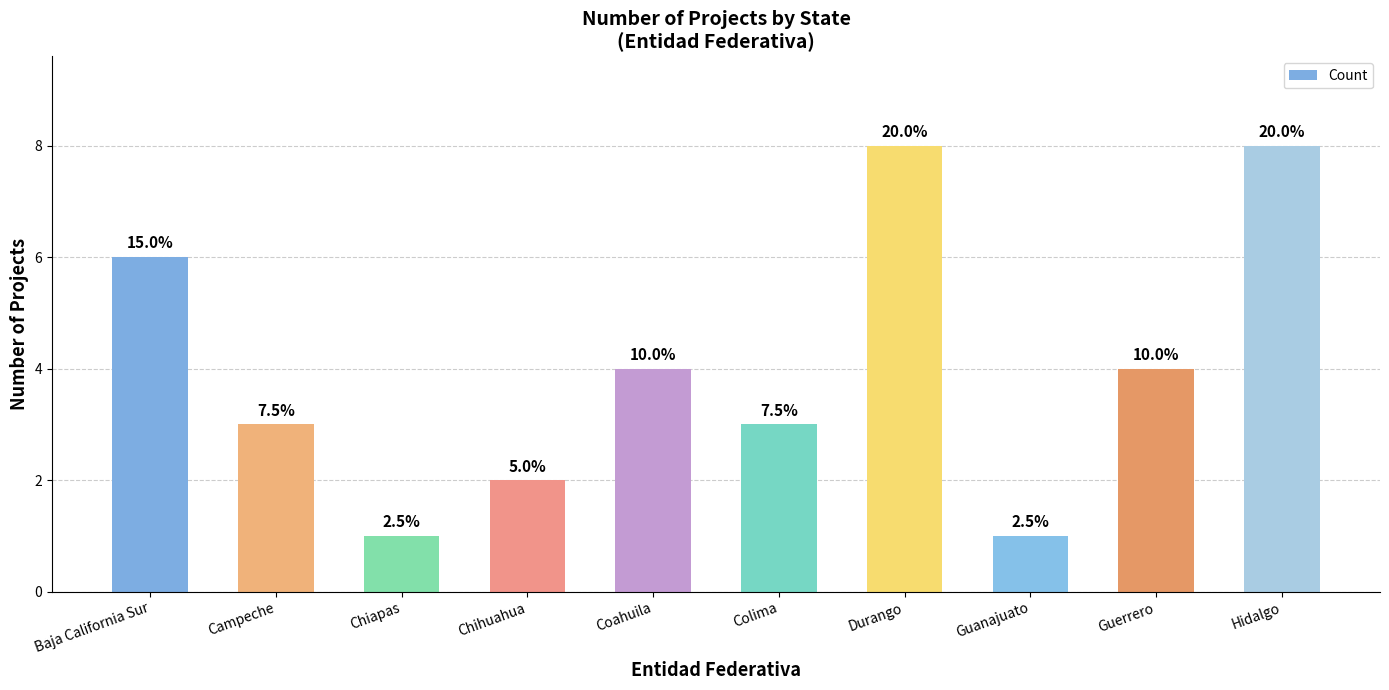

True or false: the data shows 6 at Baja California Sur.

True